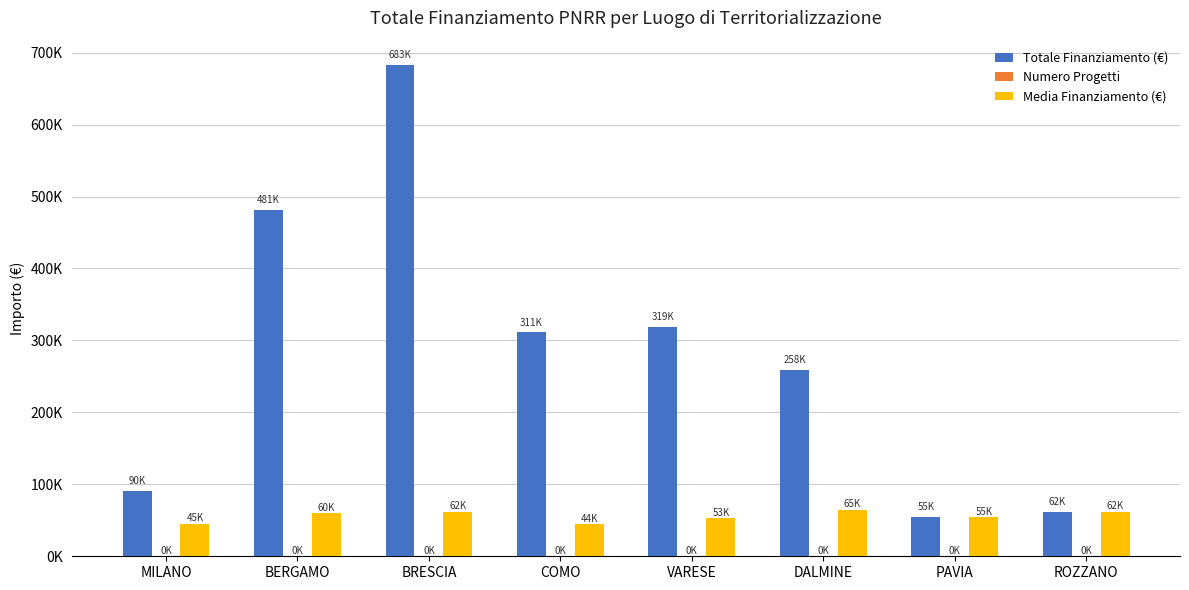

What is the label of the 2nd bar from the left?

BERGAMO